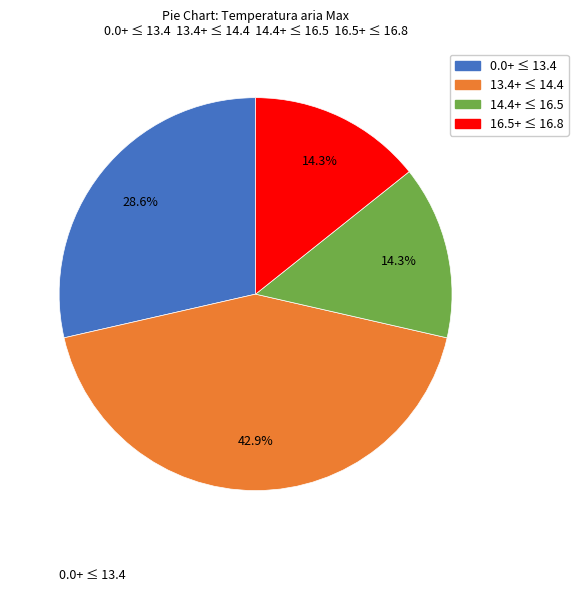

Does any single category account for the majority?

No